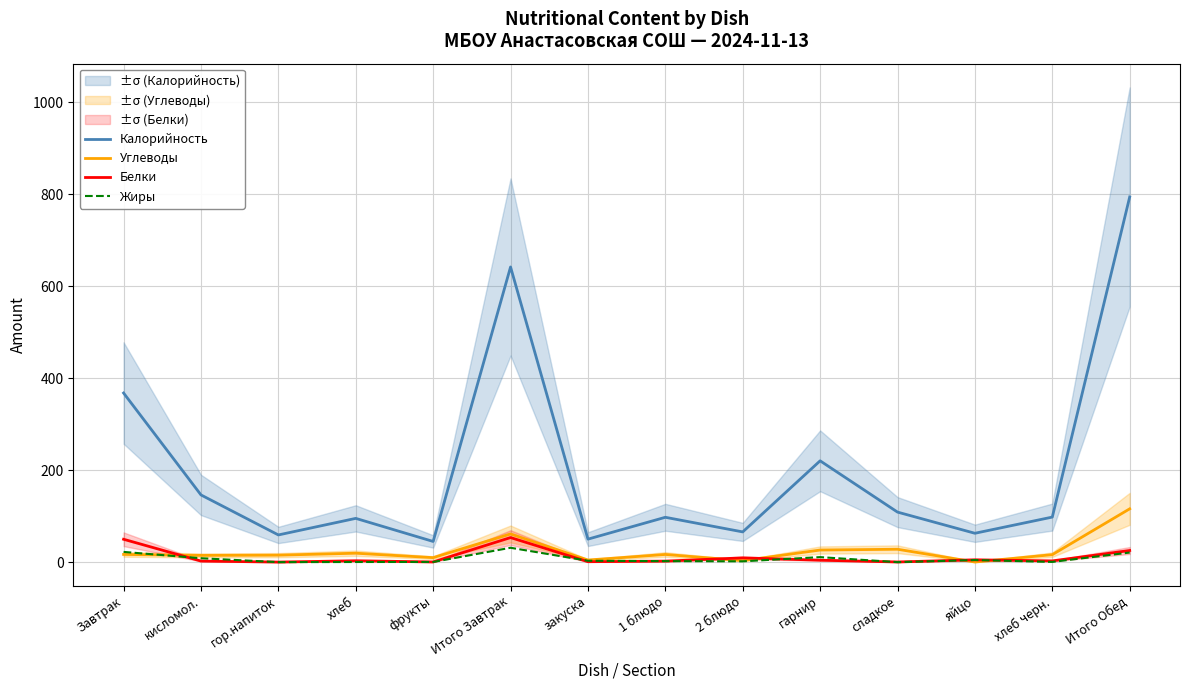

Reading left to right, transcribe all the data shown in this chart.

Калорийность: 367.8	146.2	59.2	95.2	45.0	642.0	50.0	97.6	65.8	220.4	108.8	62.8	98.0	794.2
Углеводы: 16.8	14.7	15.2	19.4	9.8	61.3	4.6	16.7	3.3	26.3	28.1	0.3	16.3	116.0
Белки: 49.8	2.4	0.2	3.0	0.4	53.4	1.0	2.2	9.3	4.2	0.4	5.1	2.7	25.3
Жиры: 22.3	8.5	0.0	0.3	0.4	31.3	3.0	2.2	1.8	10.9	0.0	4.6	0.5	20.9